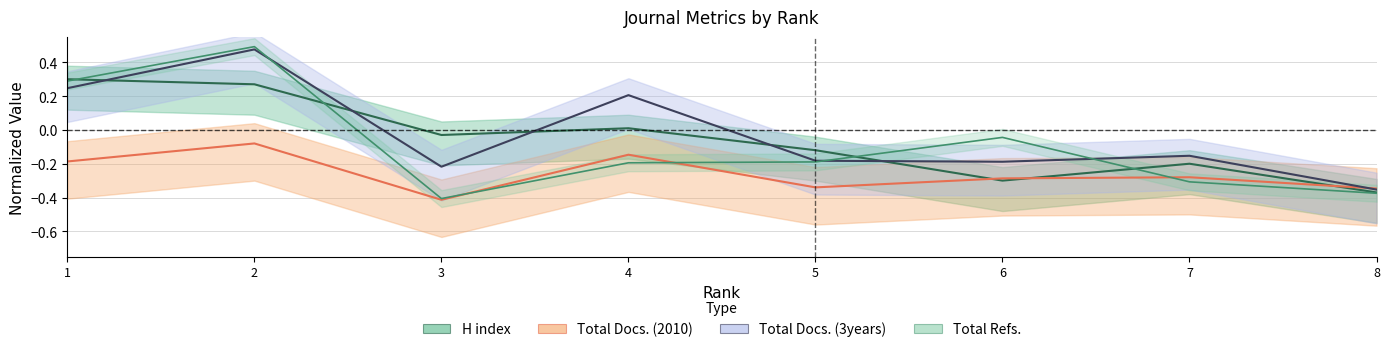

What is the difference between the H index values at 1 and 4?

0.3